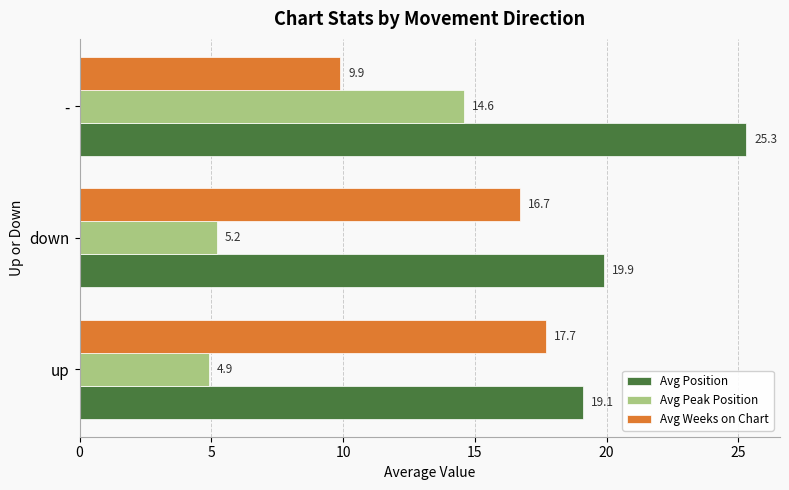

List the series in order of their peak value, highest first.

Avg Position, Avg Weeks on Chart, Avg Peak Position